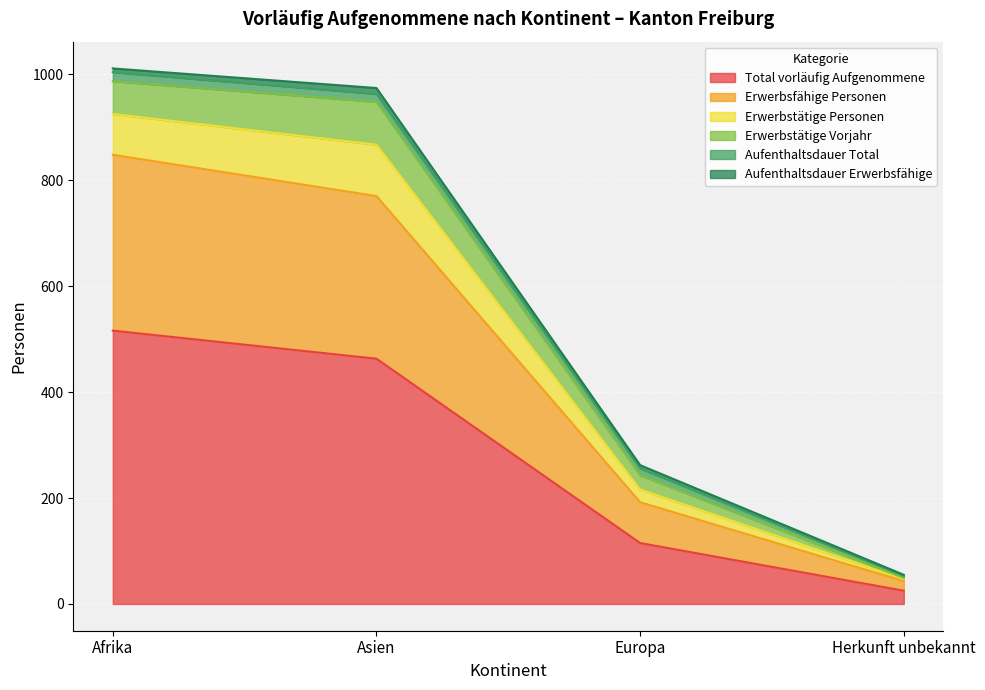

Which category has the lowest value across all series?

Herkunft unbekannt